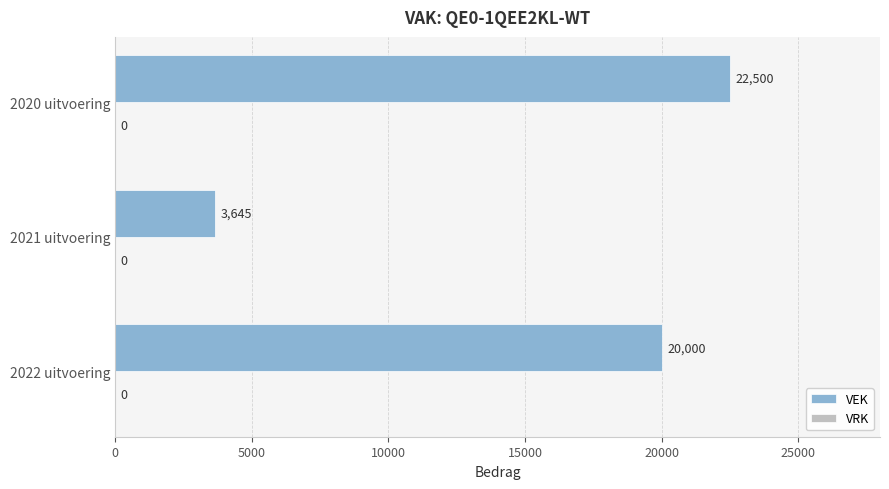

Is it true that the value at 2021 uitvoering is 1398?

False